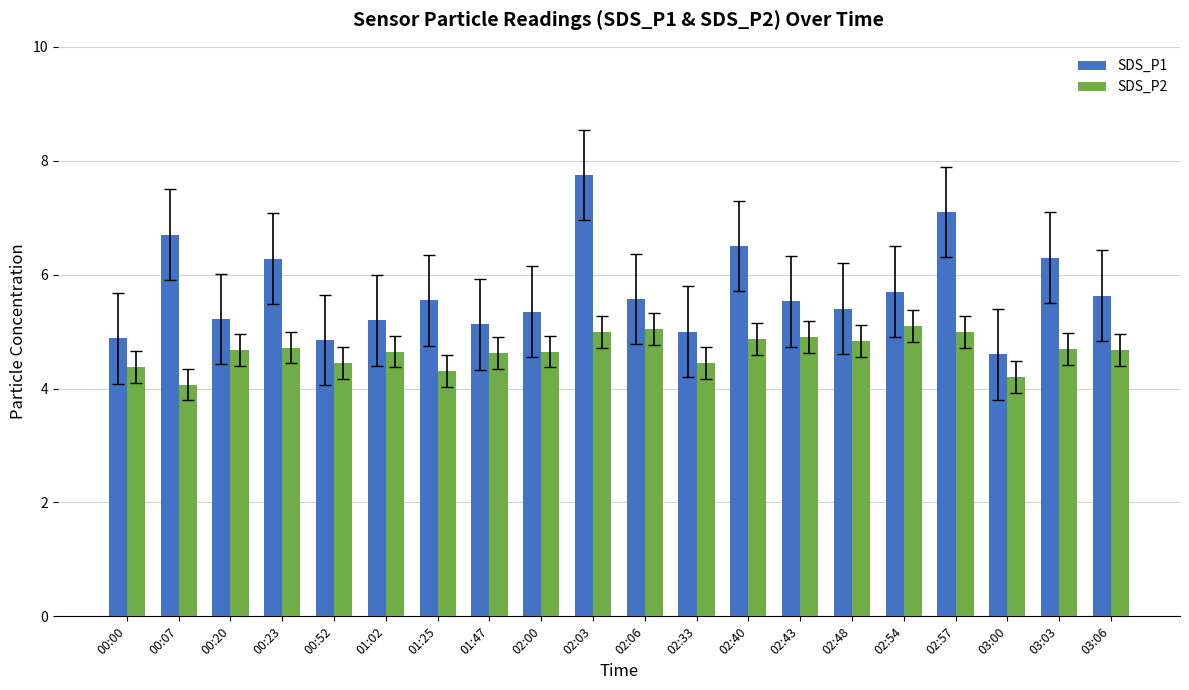

How many groups of bars are there?

20